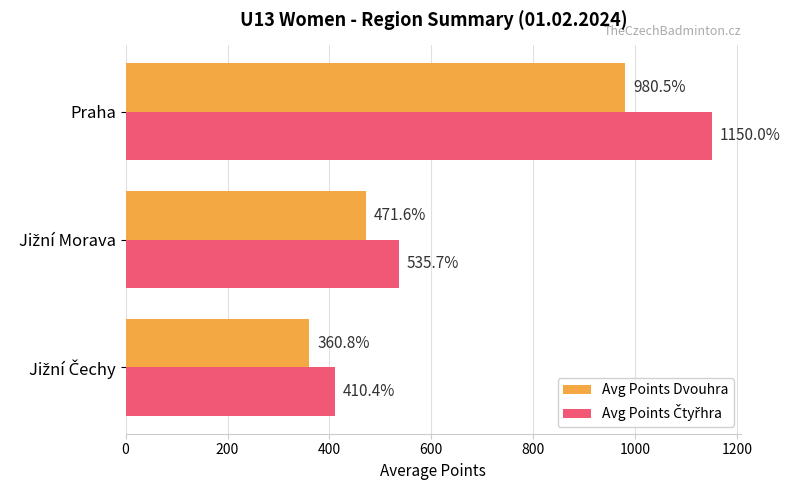

Which category has the highest value across all series?

Praha